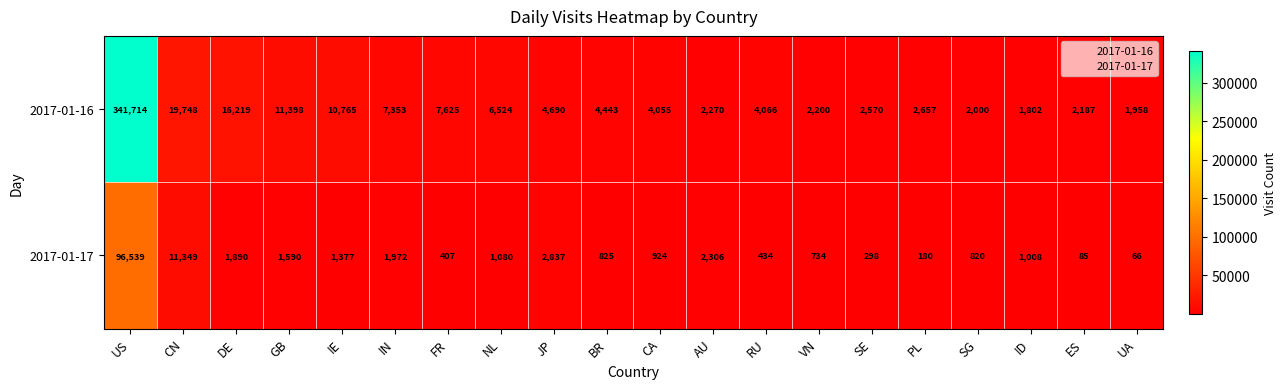

At which label does 2017-01-17 first exceed 1008?

US